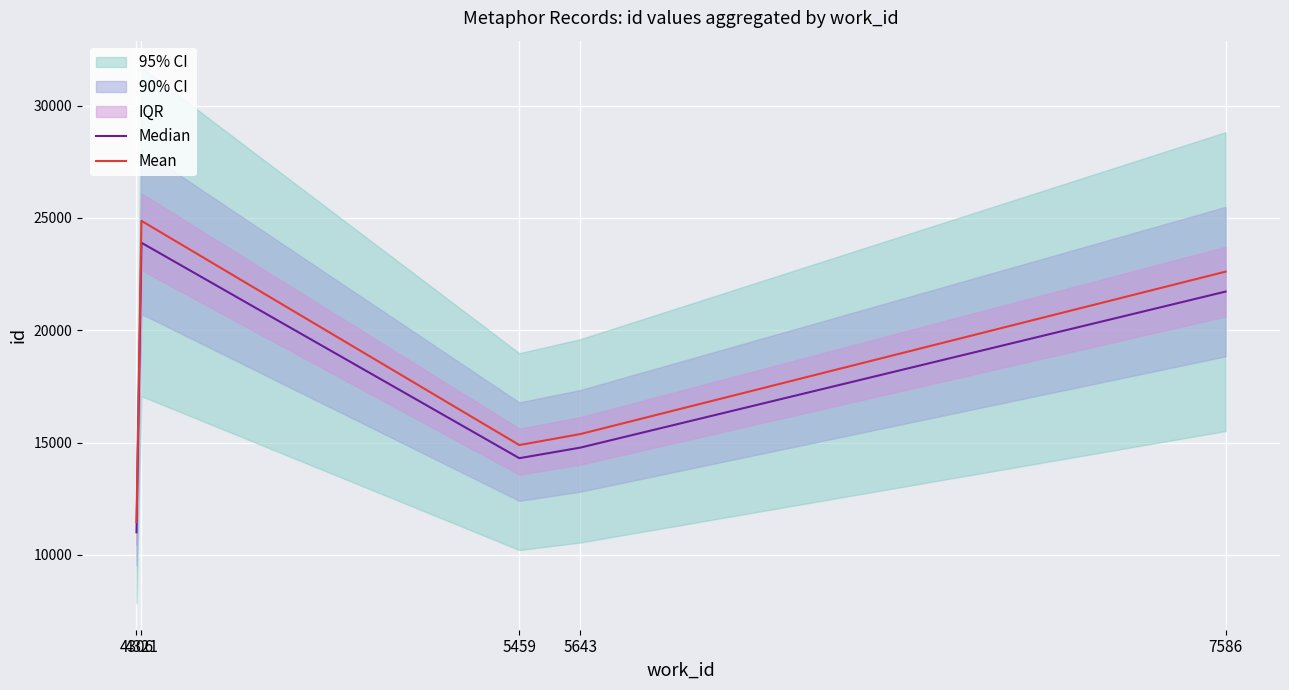

Which series has the largest range (max minus min)?

Mean